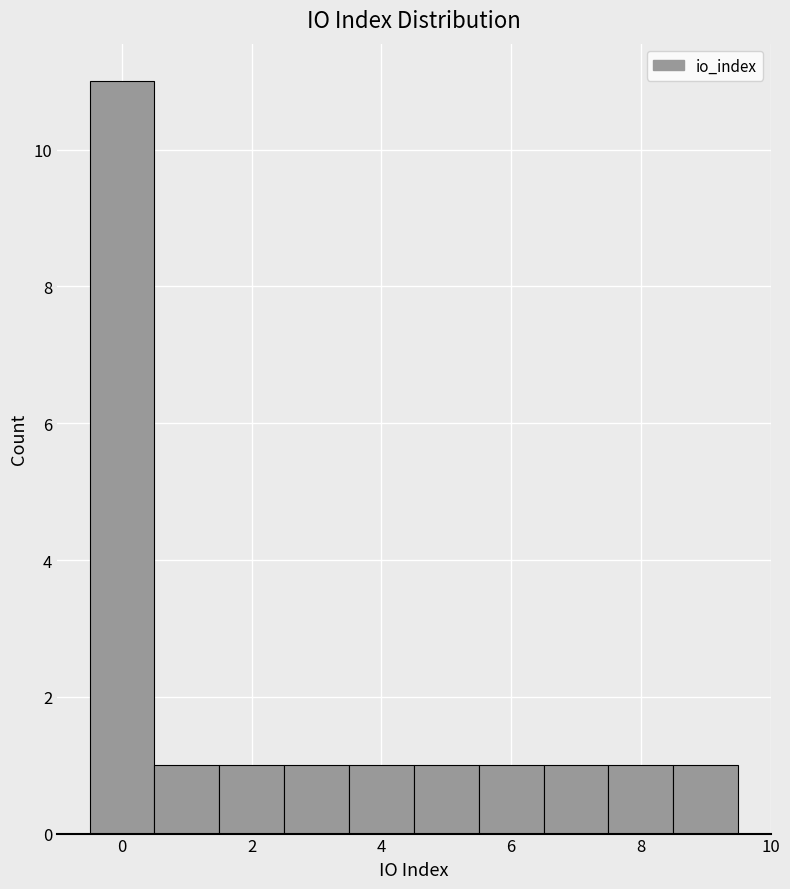

Which range on the x-axis has the tallest bar?

-0.5 to 0.5